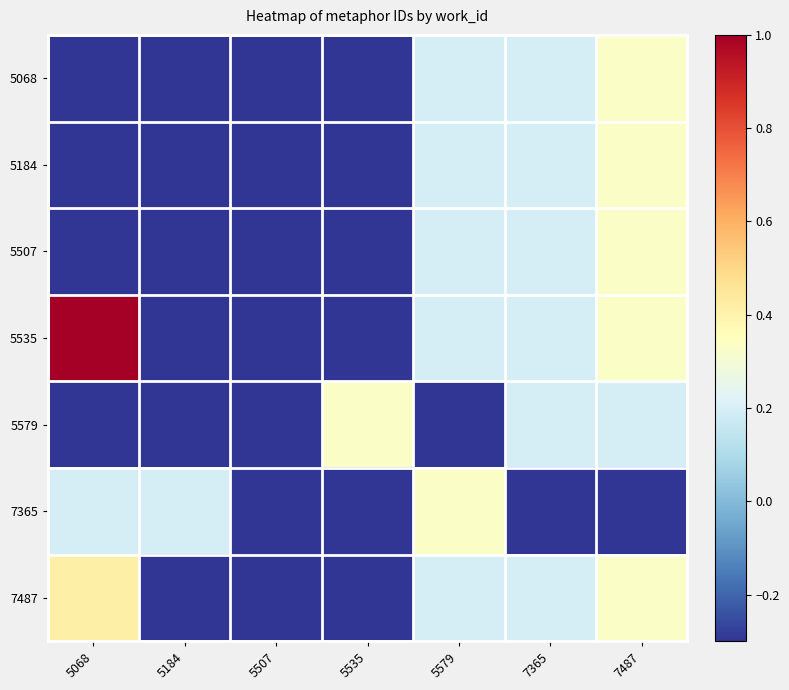

Which series has the widest spread of values?

5535